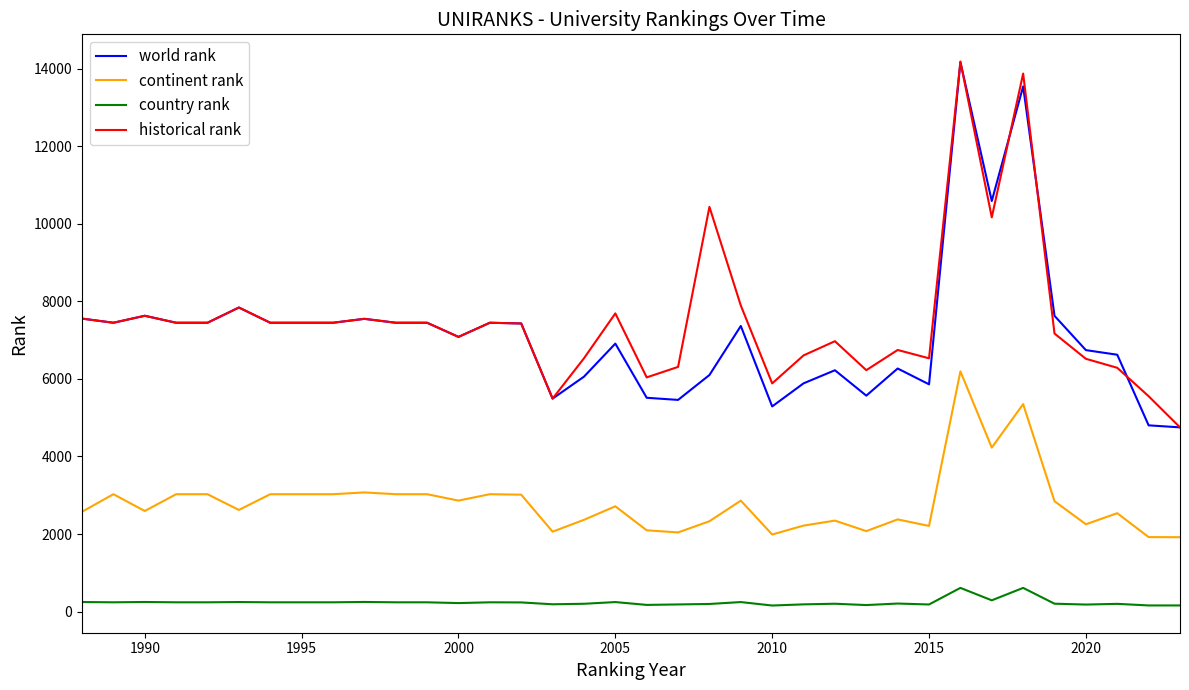

What is the highest value of the historical rank series?

14186